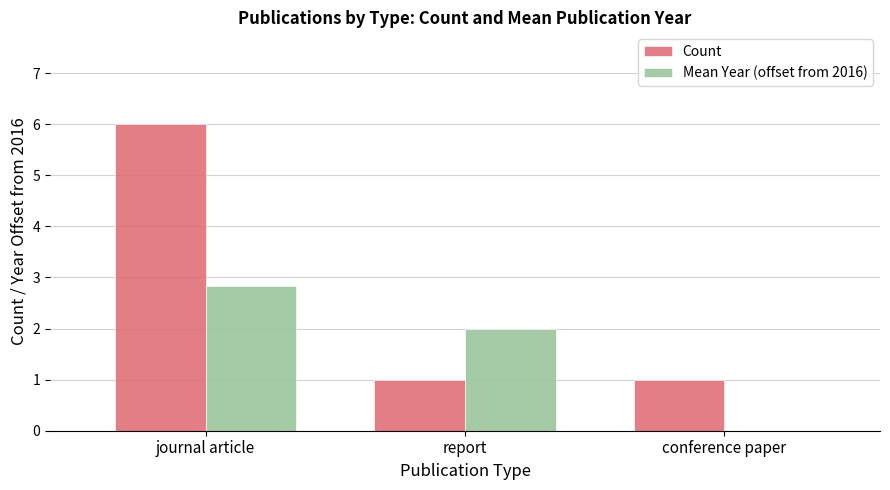

True or false: Count has a value of 0.5 at report.

False